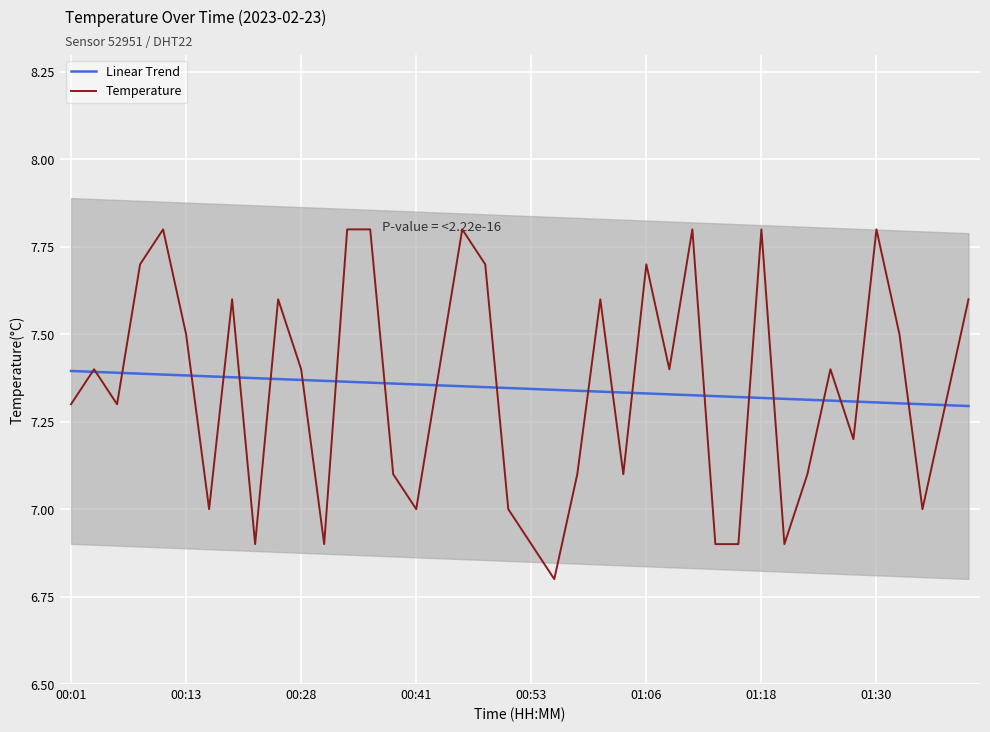

The Temperature series shows 7.6 at 9. True or false?

True